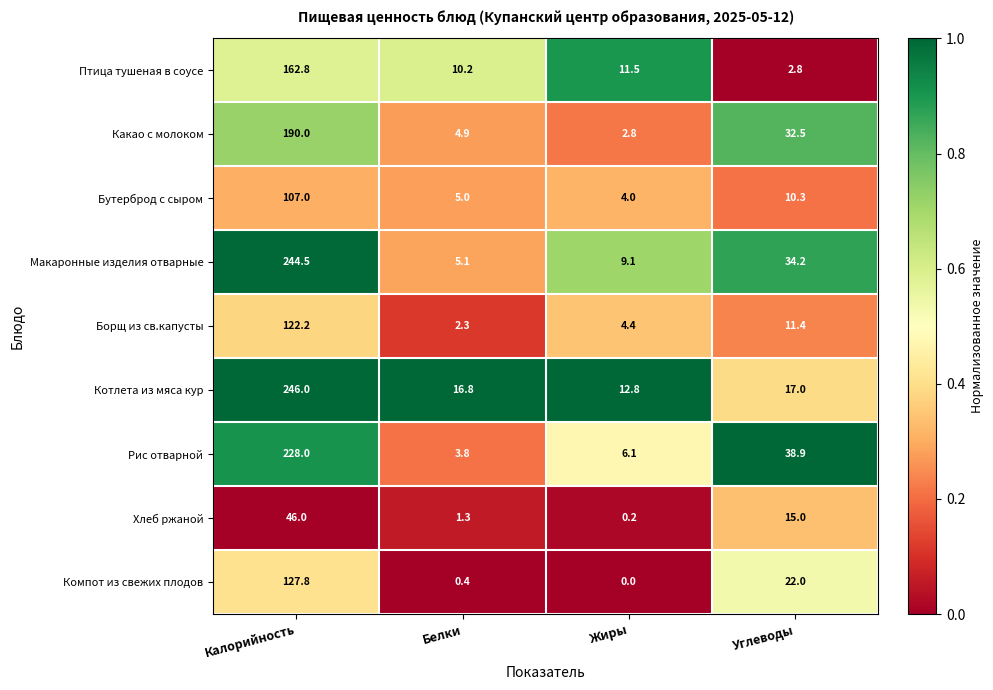

Where is Котлета из мяса кур nearest to the value 129?

Углеводы